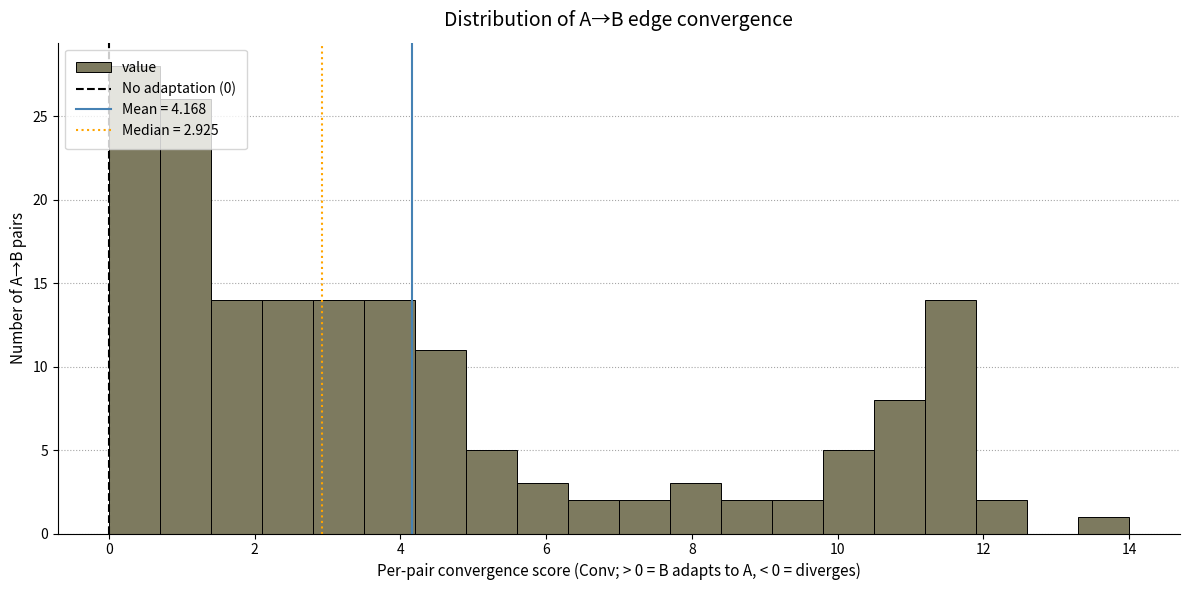

Read against the x-axis, roughly where is the centre of the tallest bar?

0.4